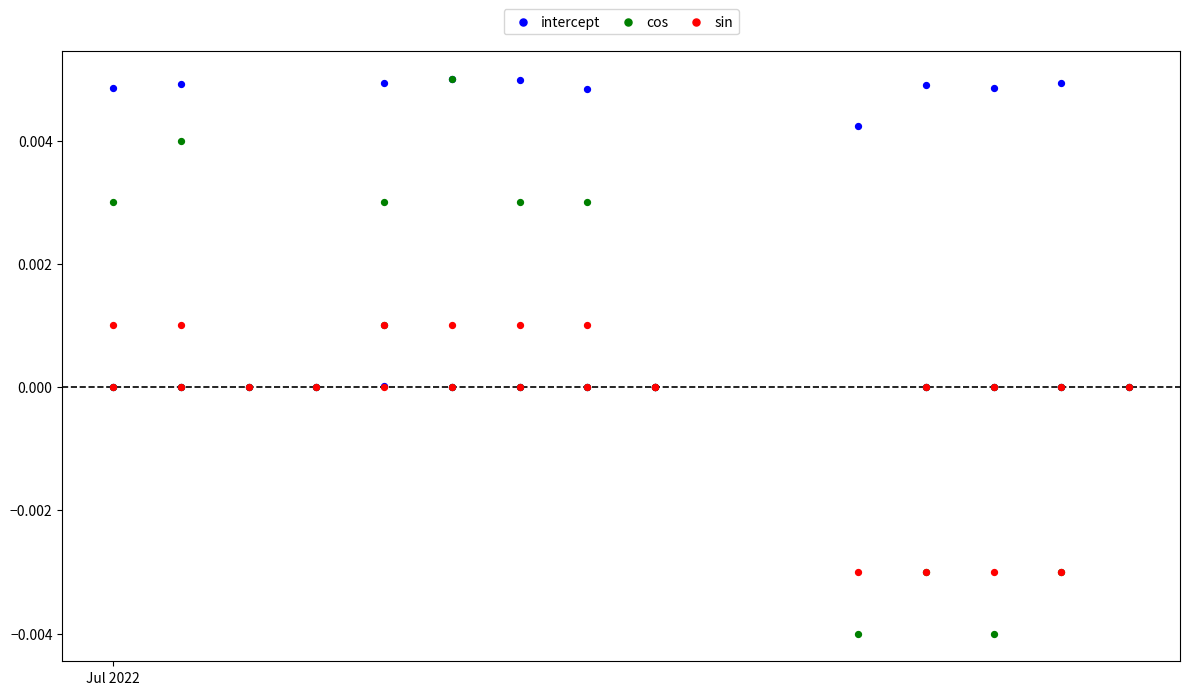

What are all the series names shown in the legend?

intercept, cos, sin